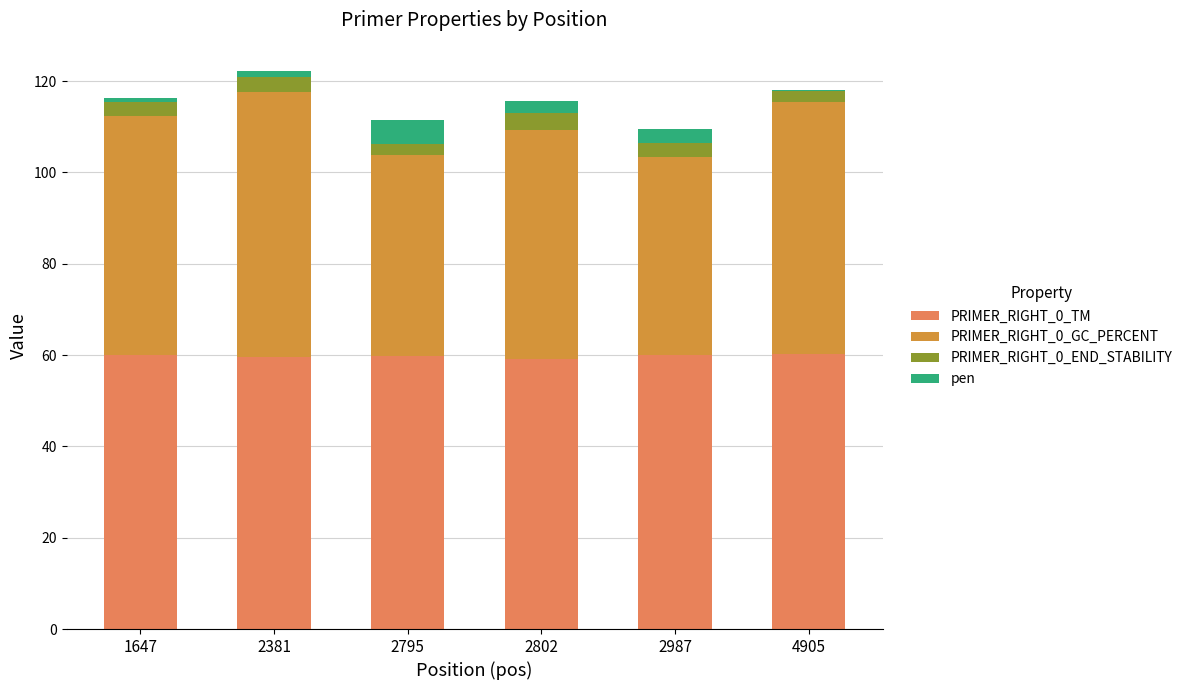

What is the maximum value for PRIMER_RIGHT_0_TM?

60.3